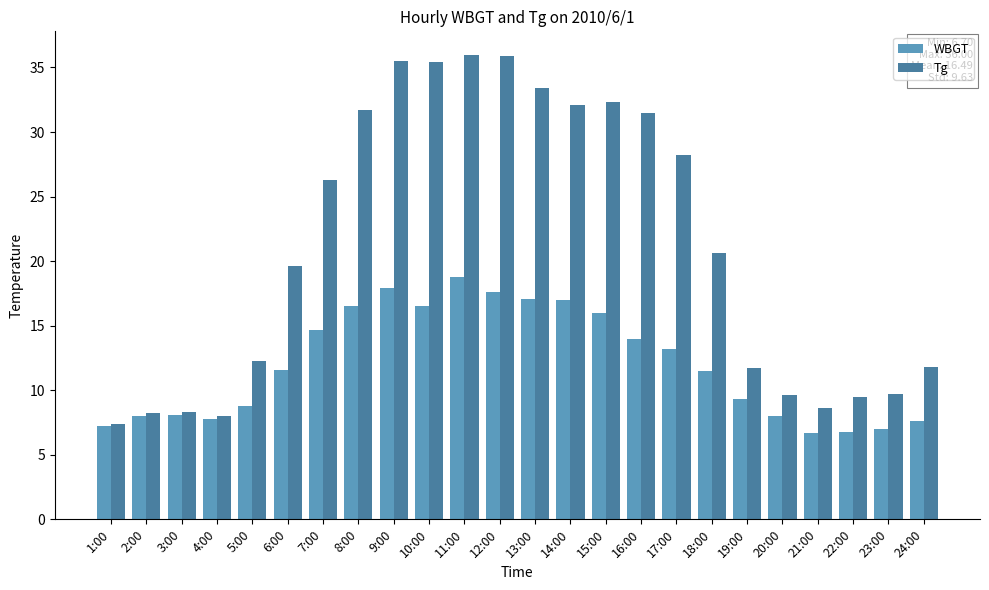

What is the smallest value displayed?

6.7